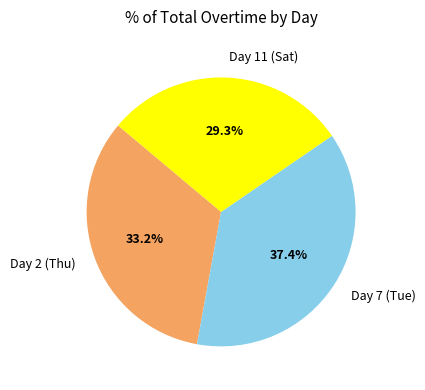

Does any single category account for the majority?

No